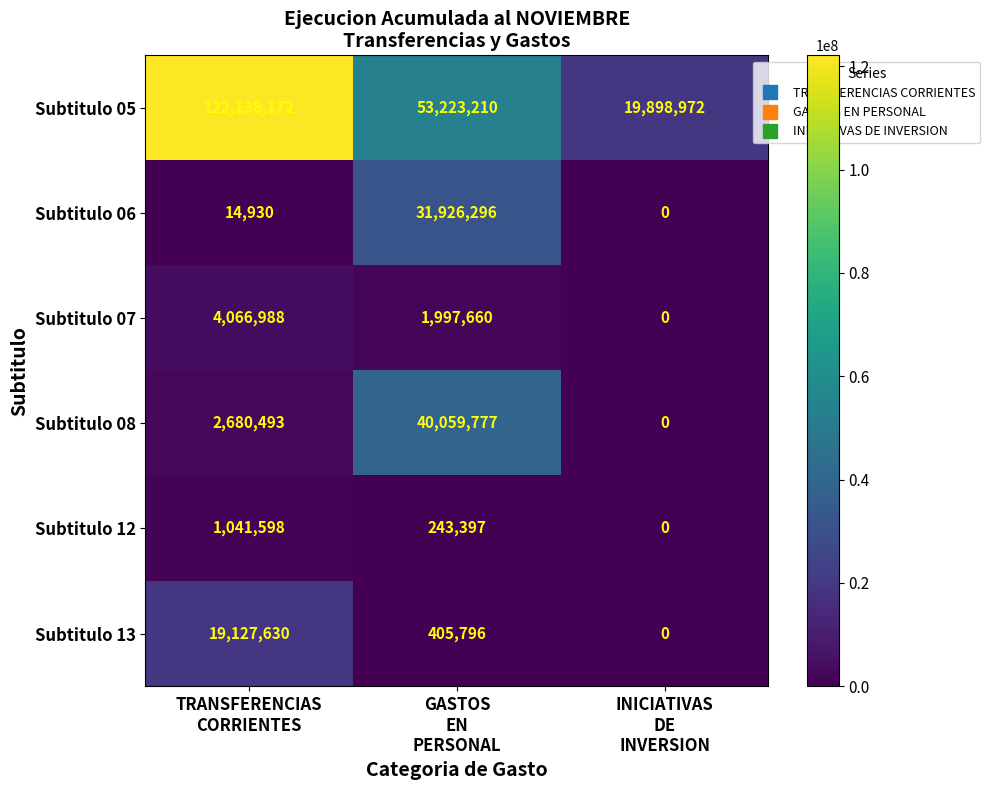

What is the average value of the Subtitulo 13 series?

6511142